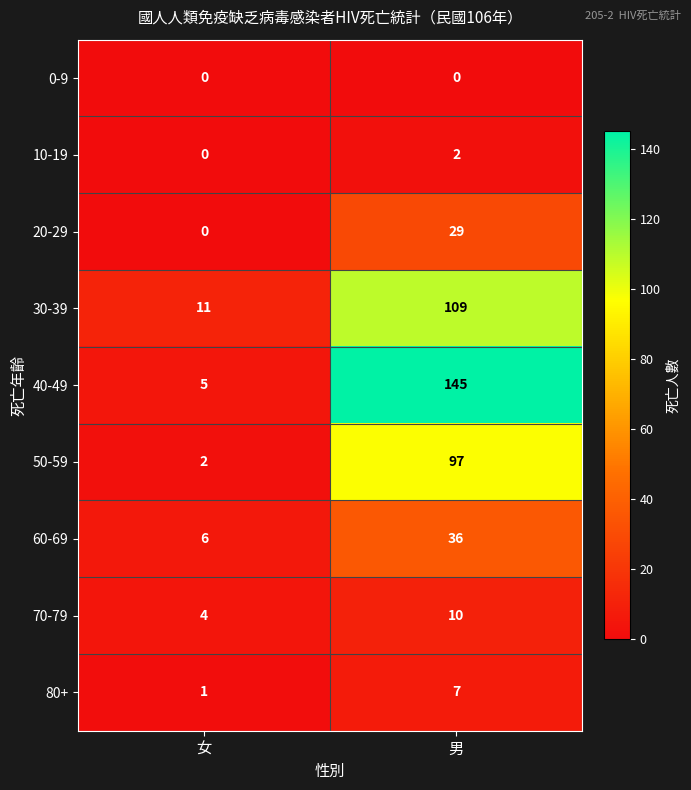

What is the difference between the 20-29 values at 男 and 女?

29